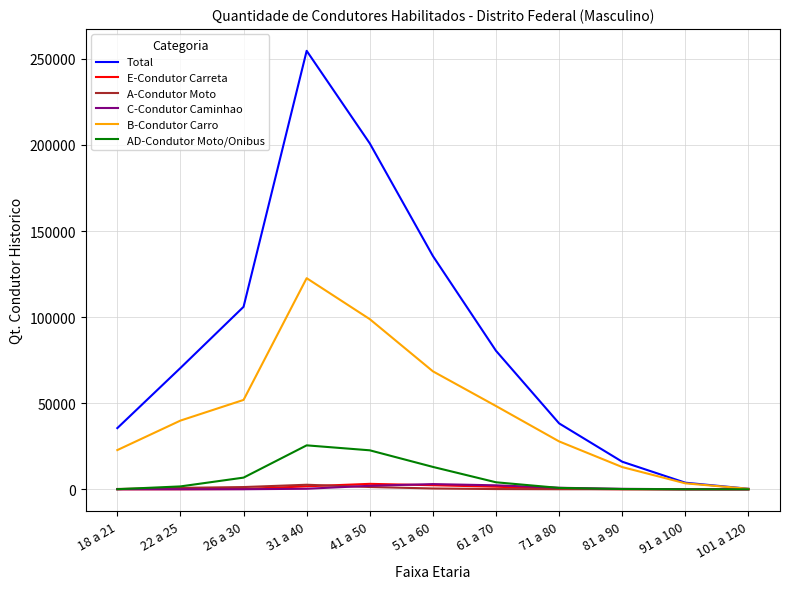

At which category does the chart reach its peak across all series?

31 a 40